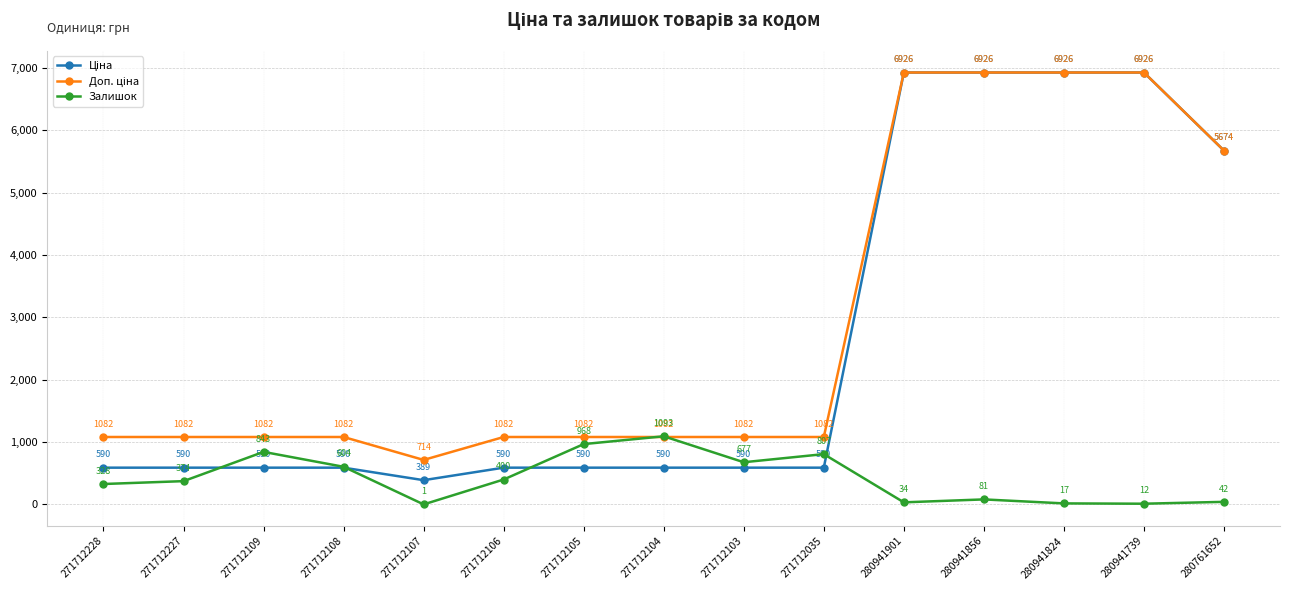

What is the total value across all series at 271712227?

2045.6